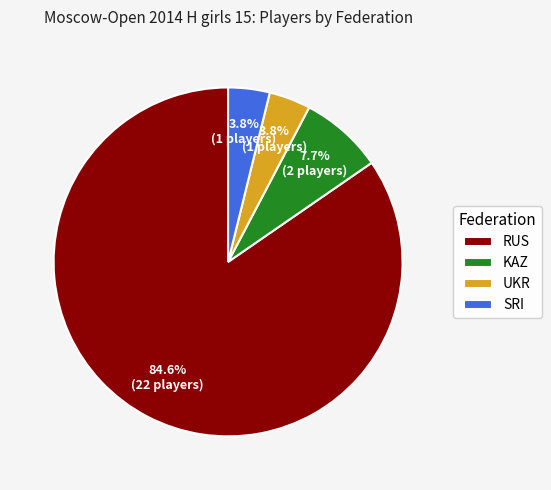

To the nearest percent, what is the average slice percentage?

25%